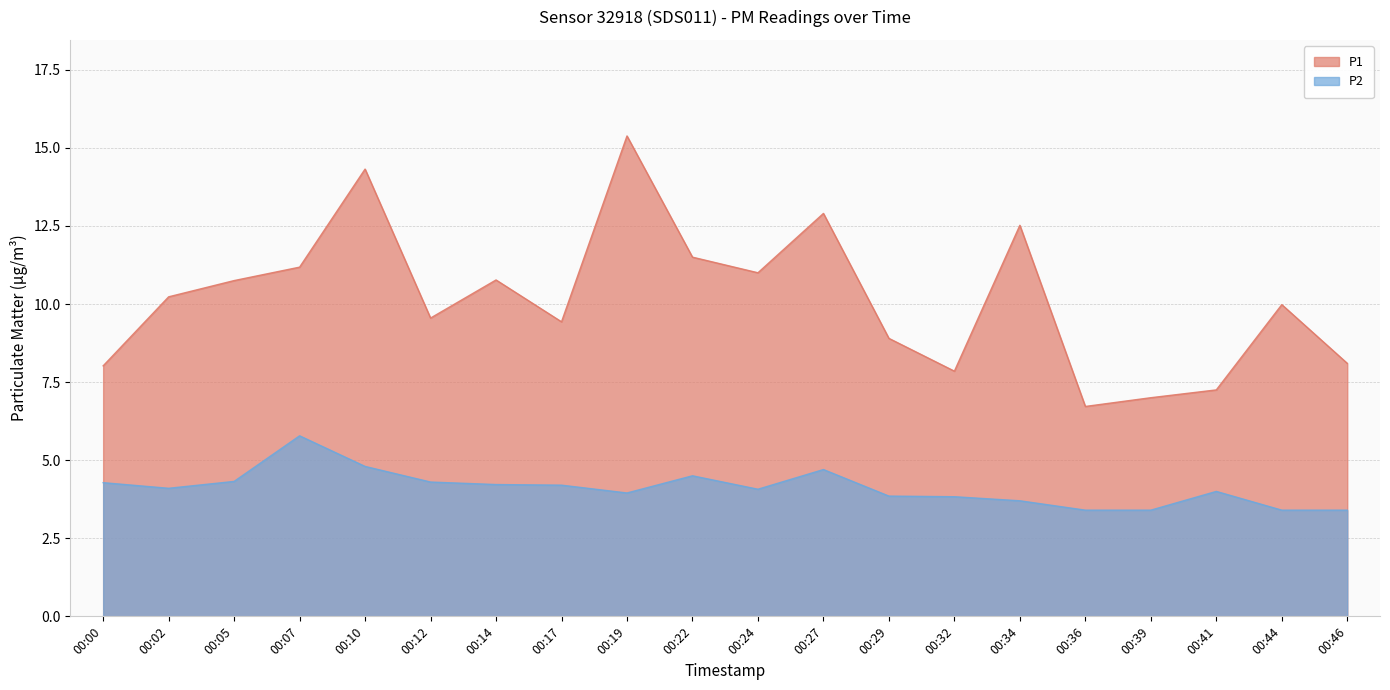

At which category is the sum across all series the highest?

00:19